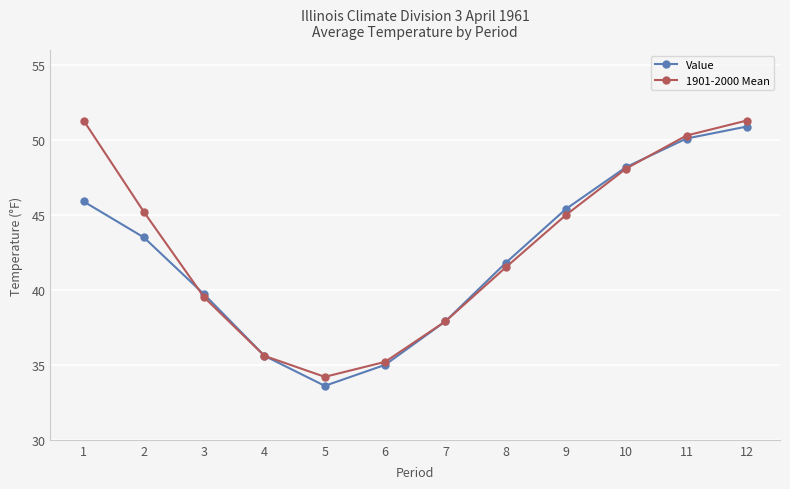

At which category is the sum across all series the highest?

12